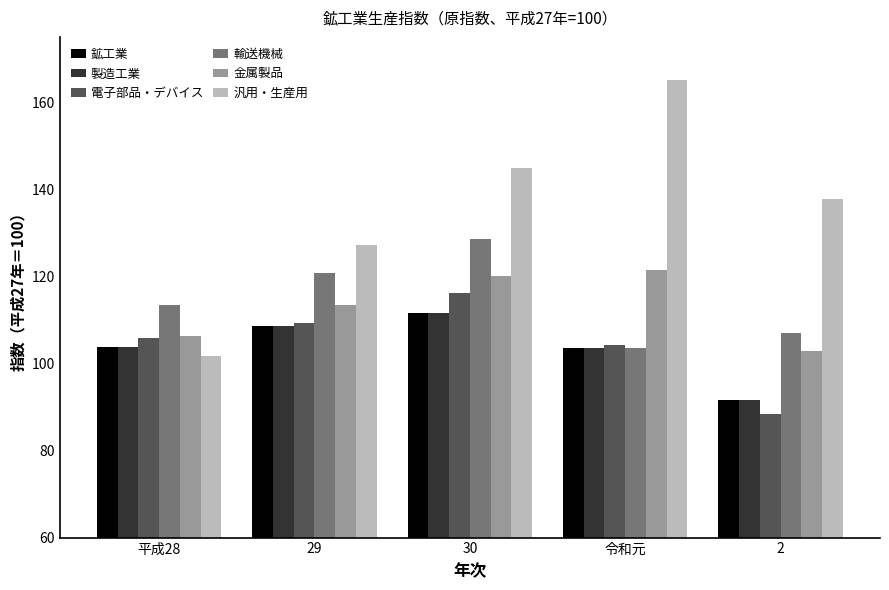

What are all the series names shown in the legend?

鉱工業, 製造工業, 電子部品・デバイス, 輸送機械, 金属製品, 汎用・生産用